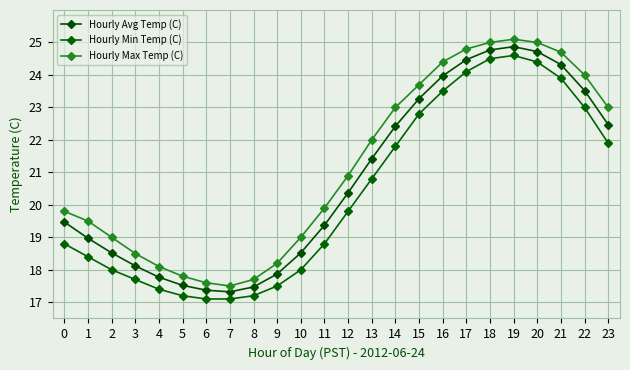

True or false: Hourly Max Temp (C) has more than 0 interior local peaks.

True